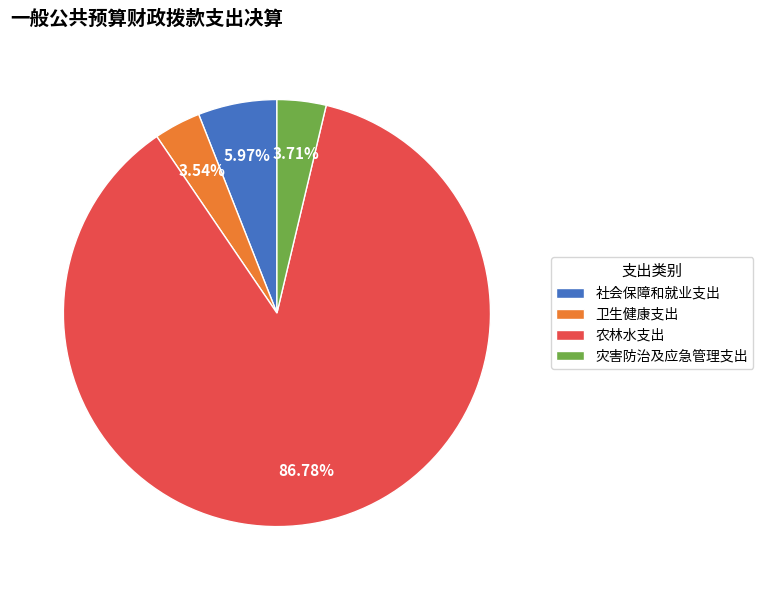

To the nearest percent, what percentage of the pie is 农林水支出?

87%